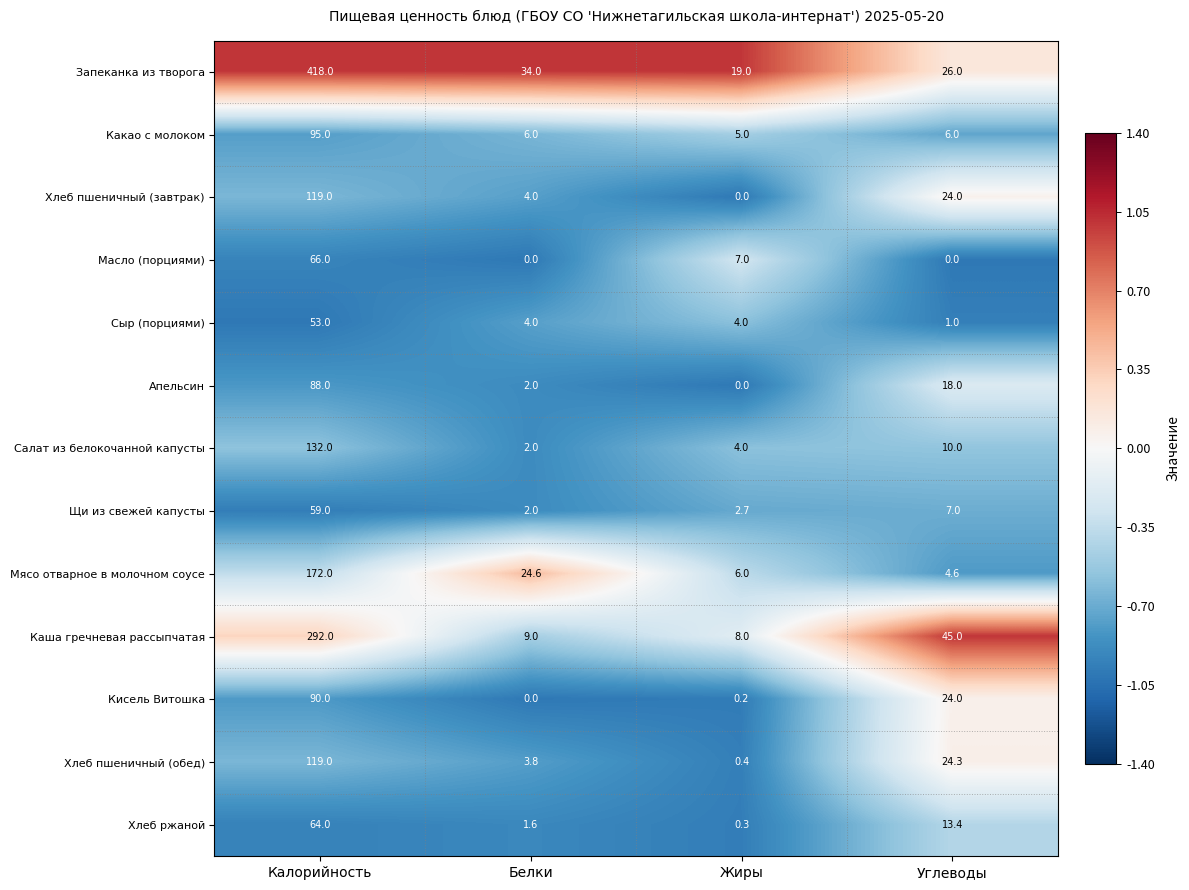

Where is Мясо отварное в молочном соусе nearest to the value 88?

Белки